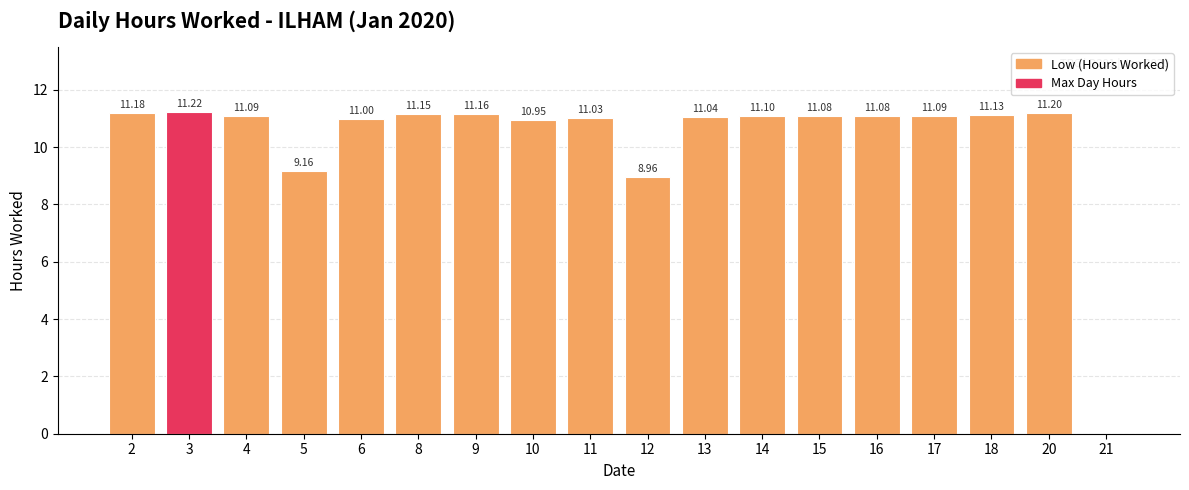

What is the sum of the values at 15 and 10?

22.0